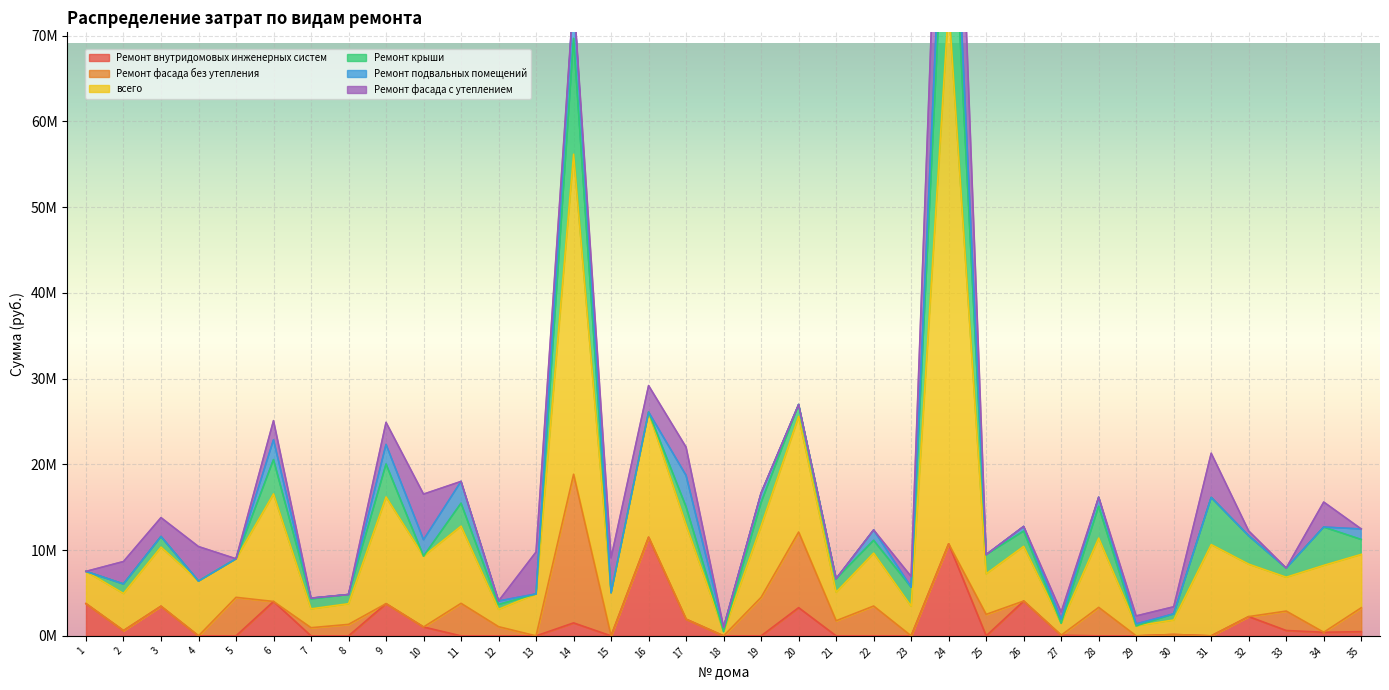

Does the chart display data point markers on the line(s)?

No